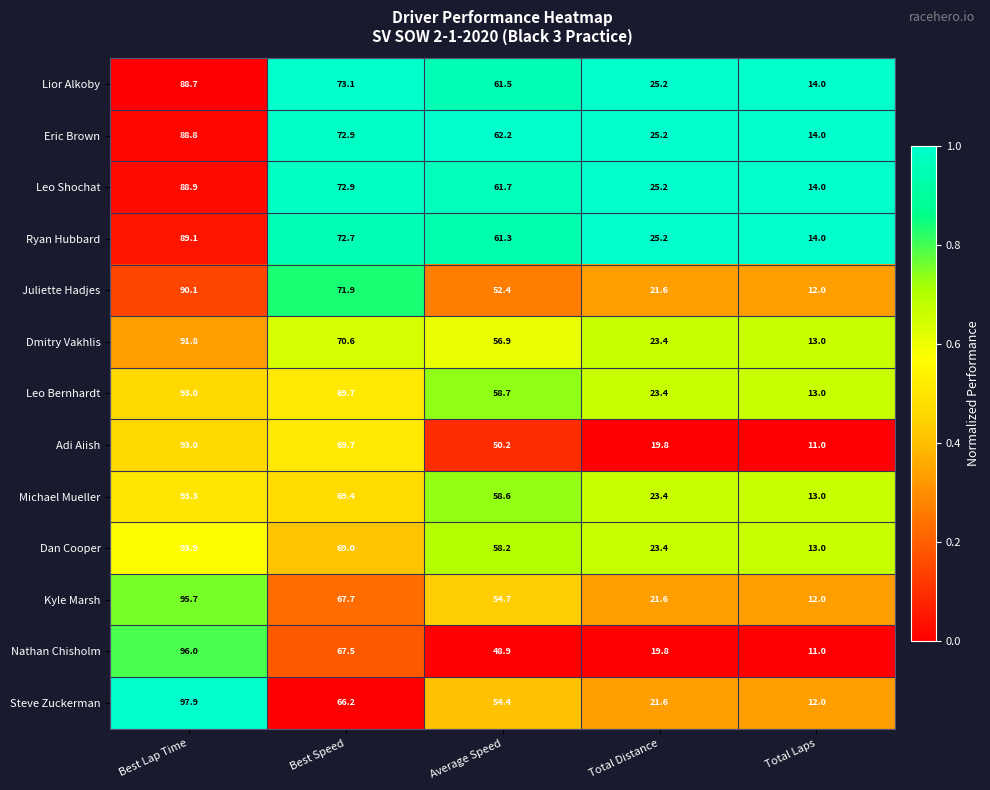

Is it true that Kyle Marsh equals 13.5 at Average Speed?

False